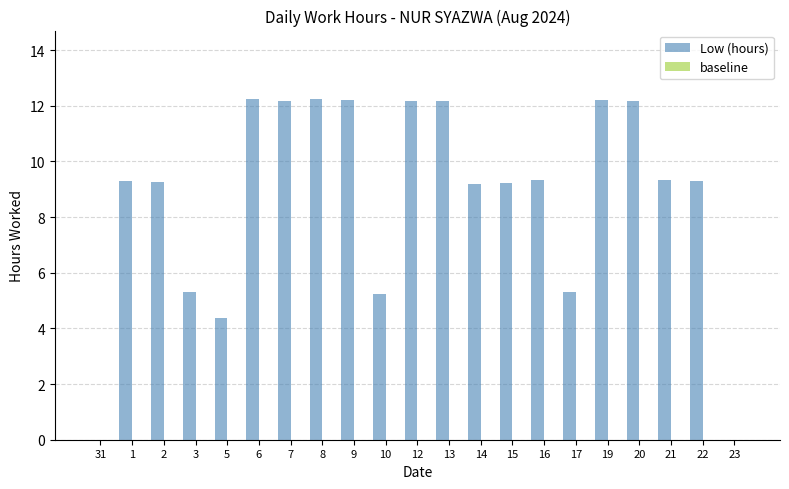

The value at 1 is 14.7. True or false?

False